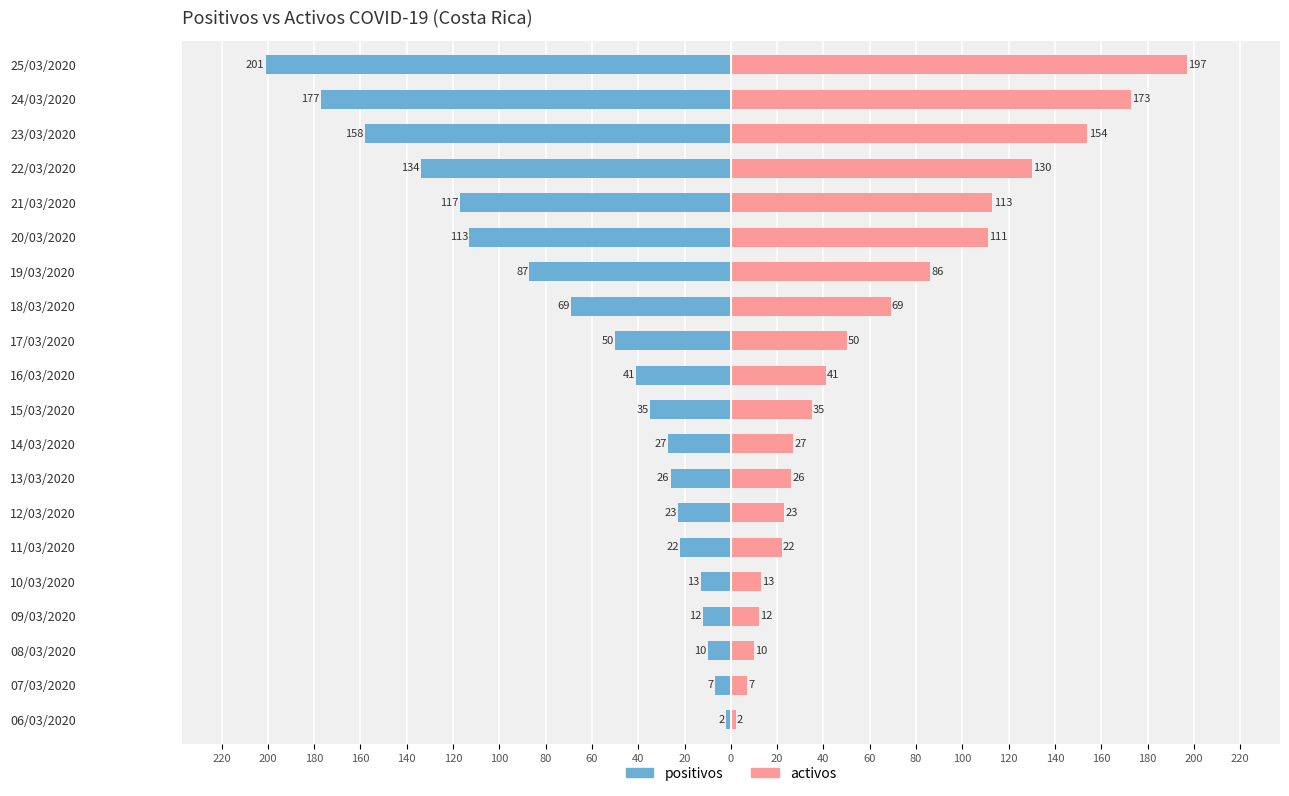

Reading left to right, list all the values displayed in this chart.

positivos: -2	-7	-10	-12	-13	-22	-23	-26	-27	-35	-41	-50	-69	-87	-113	-117	-134	-158	-177	-201
activos: 2	7	10	12	13	22	23	26	27	35	41	50	69	86	111	113	130	154	173	197